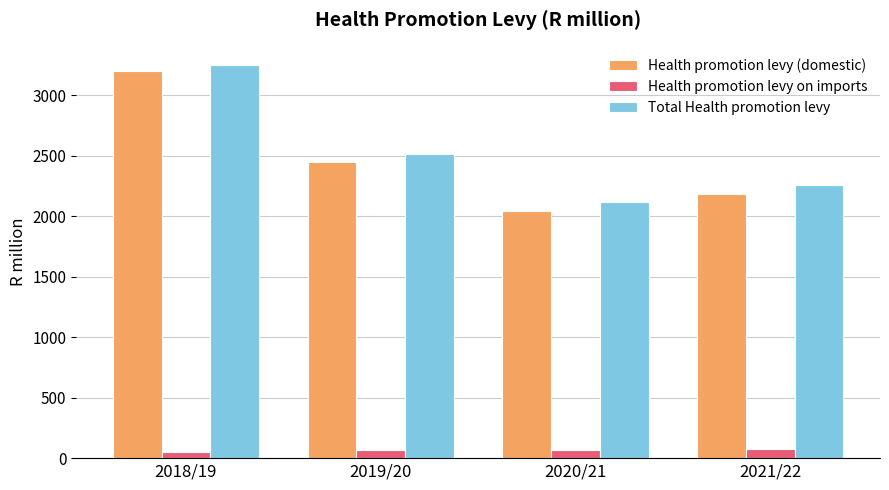

How many bars are there in total?

12